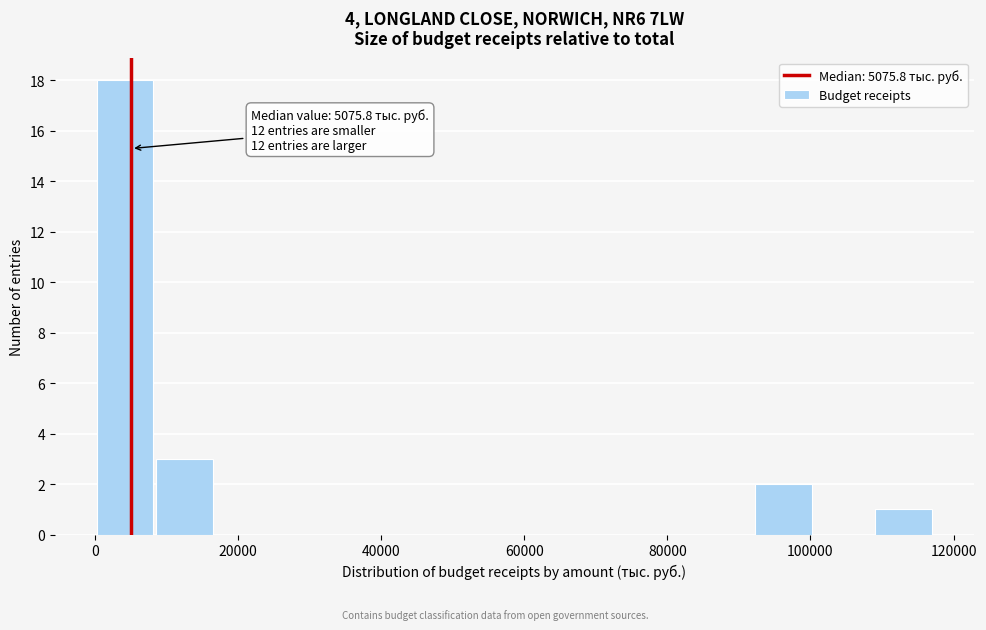

Which range on the x-axis has the tallest bar?

0 to 8000